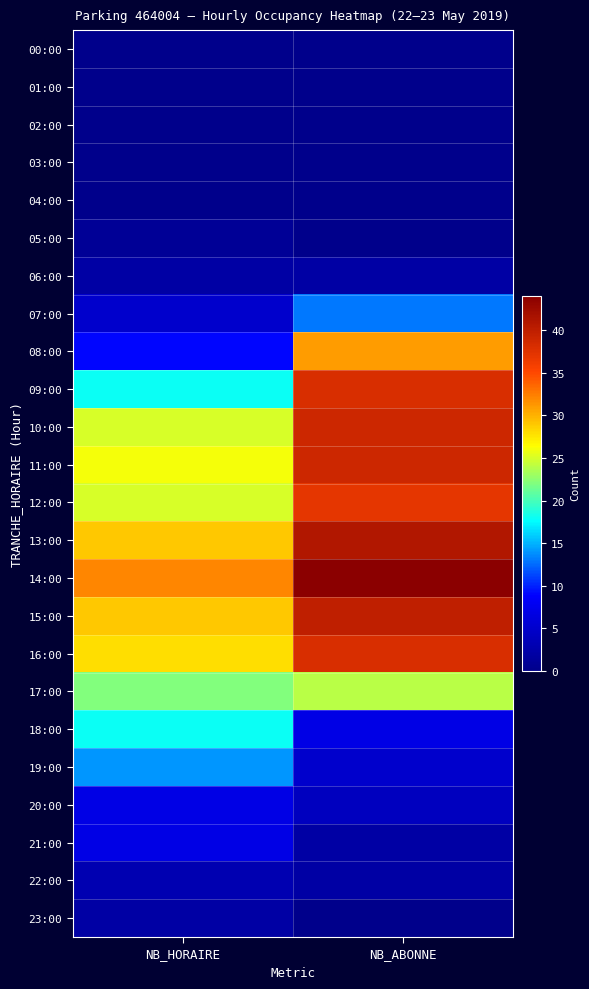

Which series has the largest total across all categories?

14:00